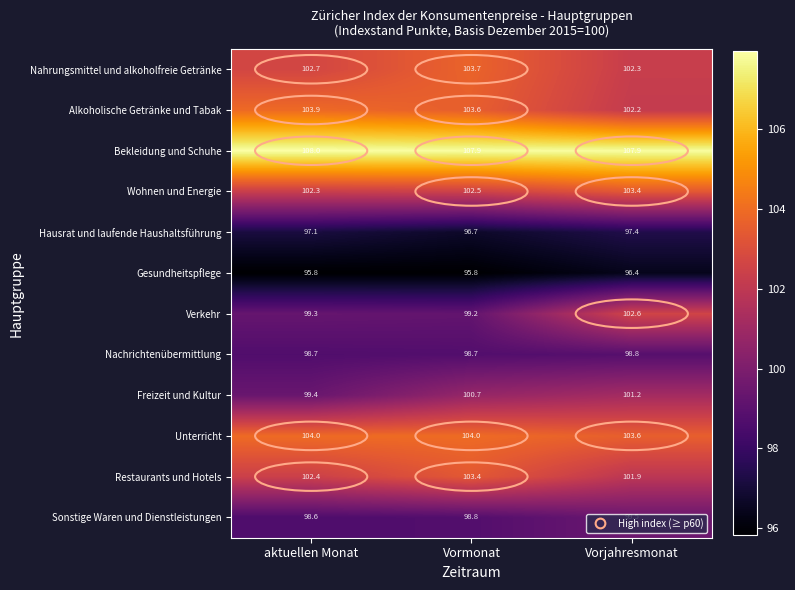

What is the difference between the Sonstige Waren und Dienstleistungen values at Vormonat and Vorjahresmonat?

0.7